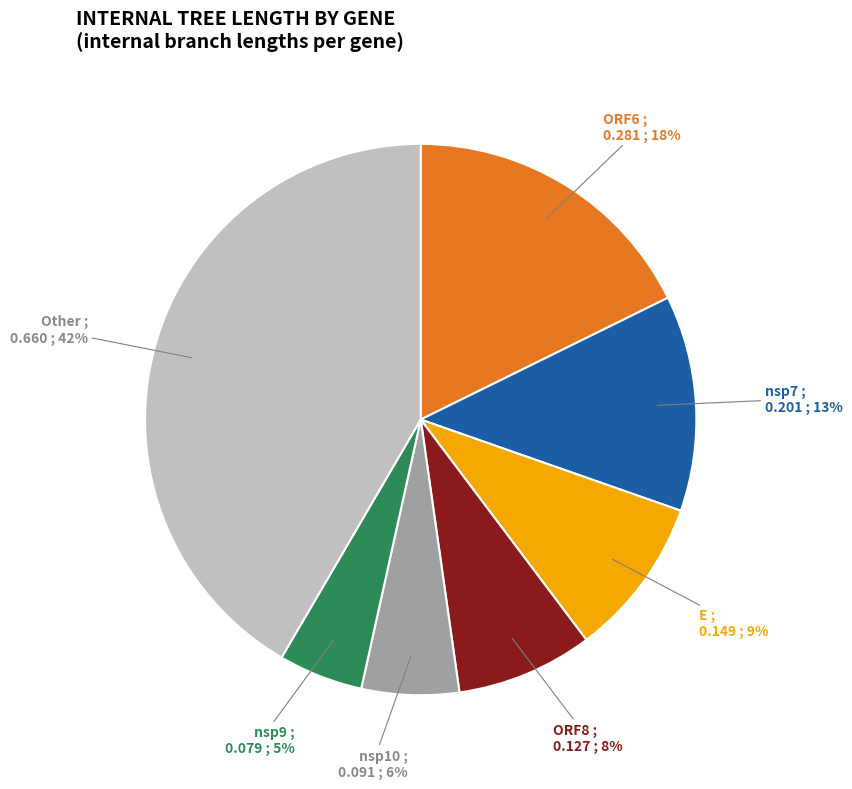

Is there any slice that represents more than half of the pie?

No